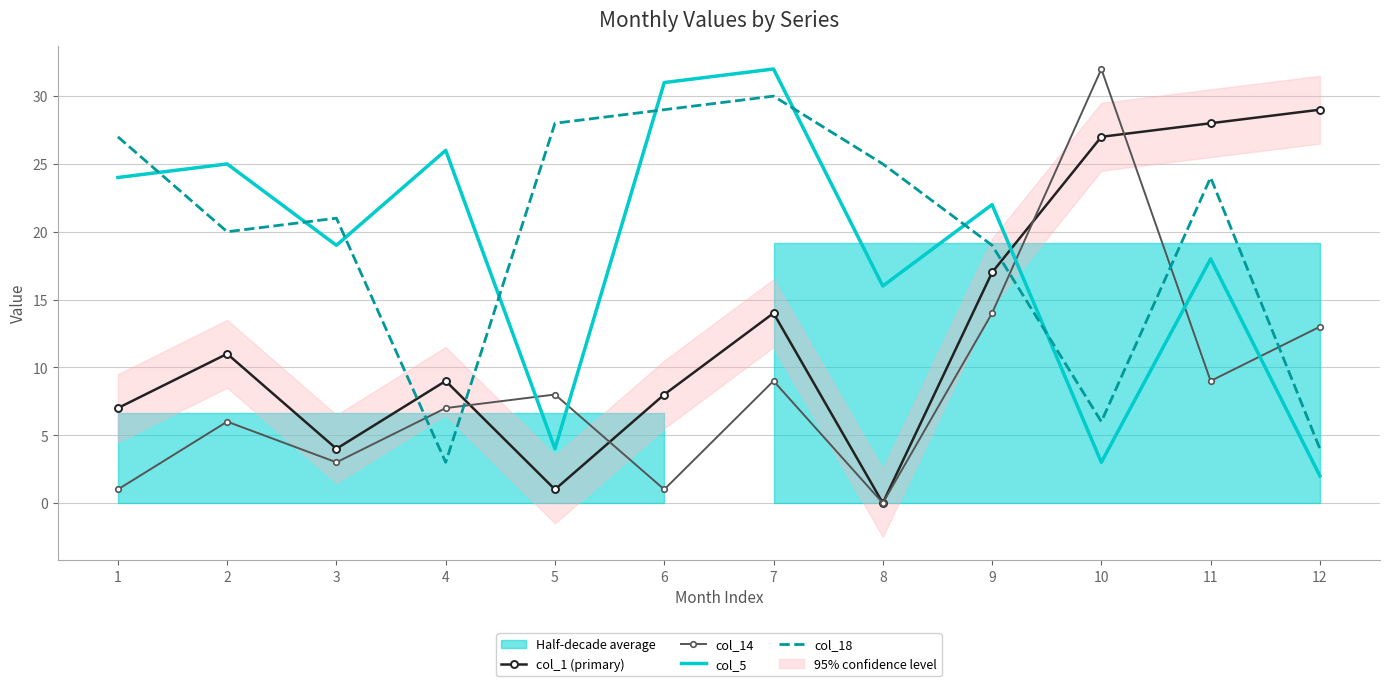

What is the average value of the col_5 series?

18